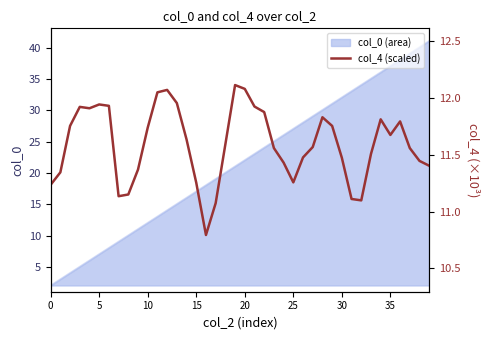

True or false: col_0 (area) has a value of 3.0 at 5.

False